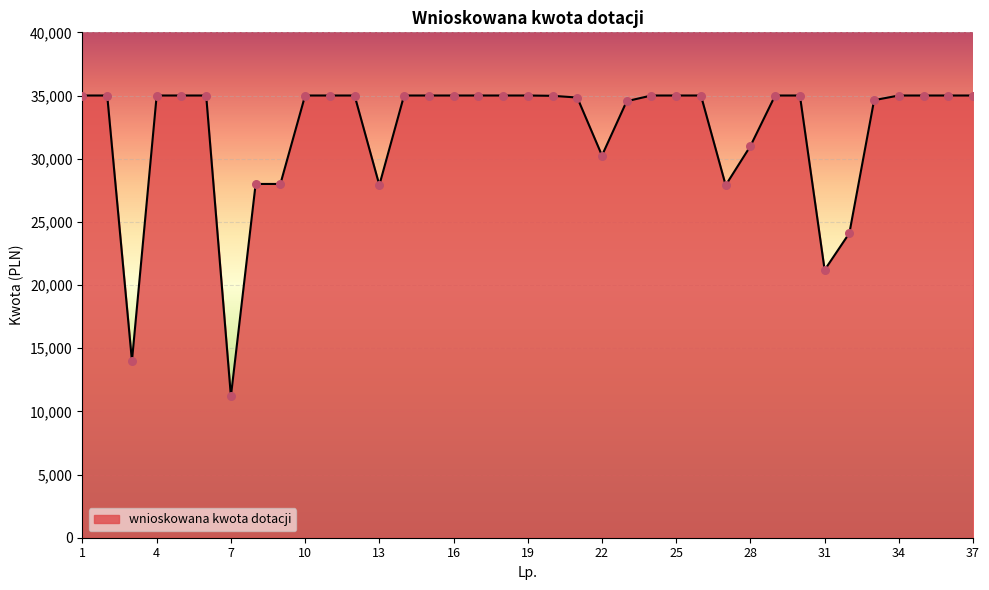

What is the maximum value shown in the chart?

35000.0